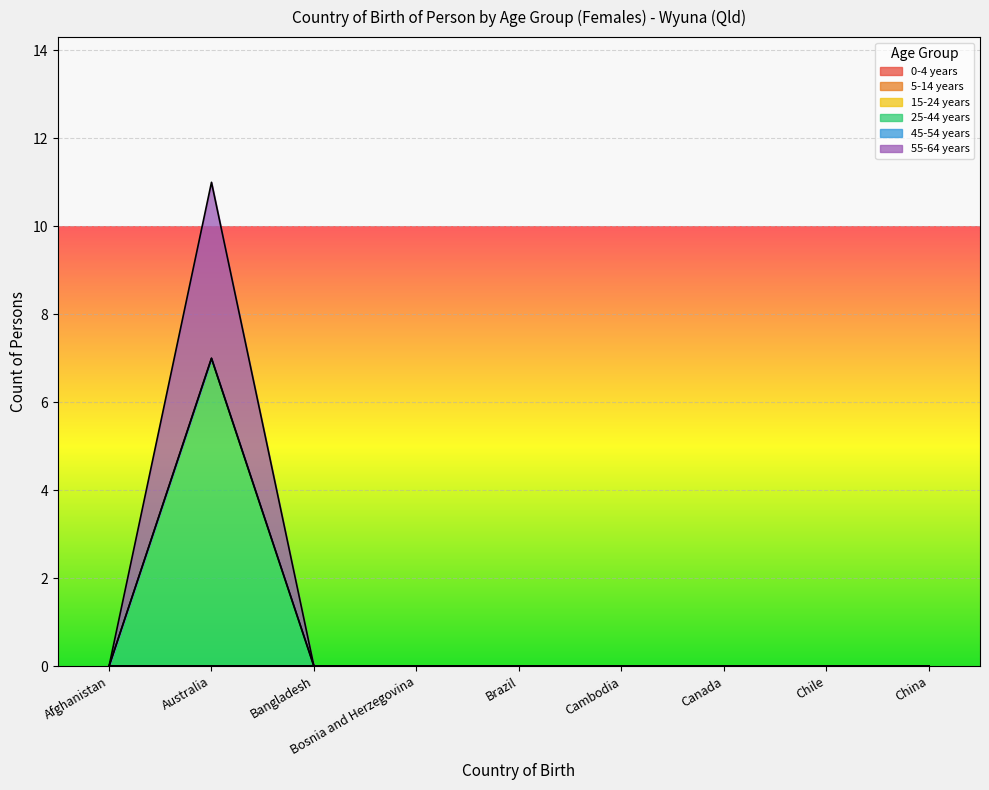

How many categories are shown in the chart?

9